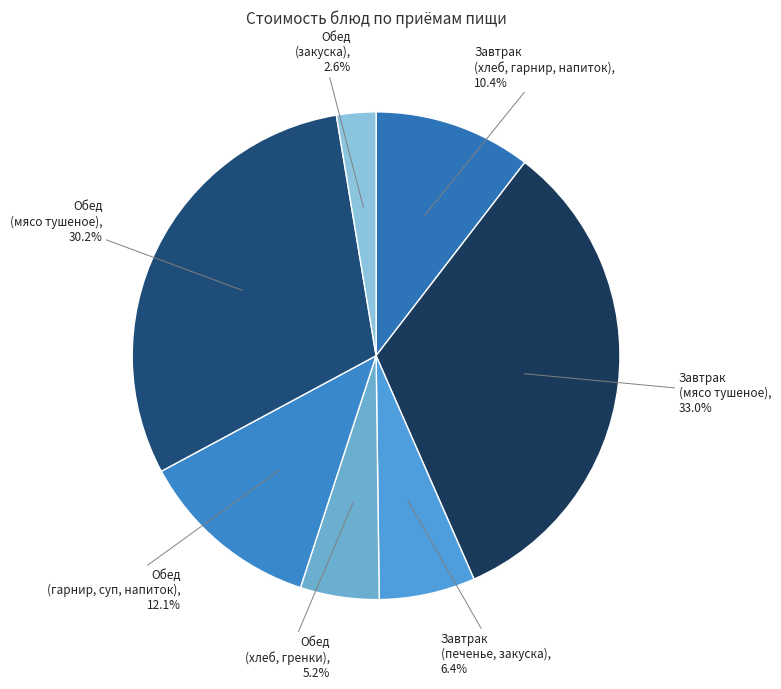

Does Завтрак (мясо тушеное) account for over 50% of the chart?

No